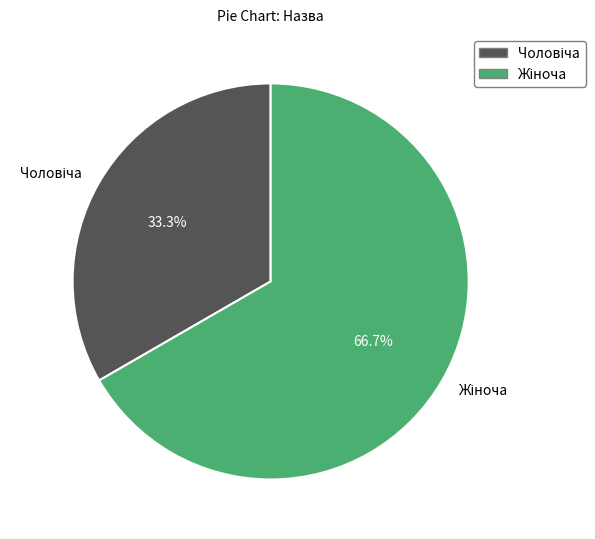

Is there a majority slice in this chart?

Yes